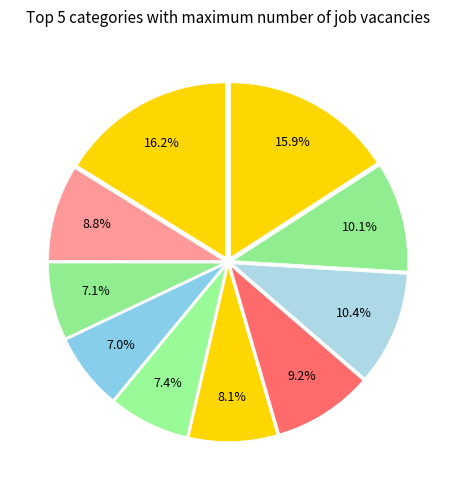

How many slices are in this pie chart?

10